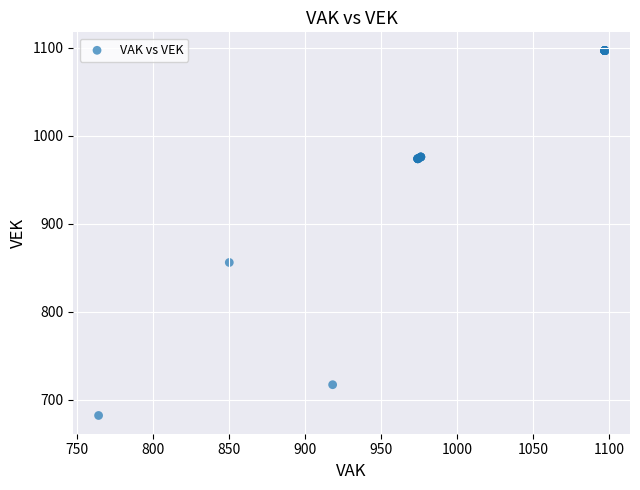

What Y value in the scatter plot is closest to 889?

856